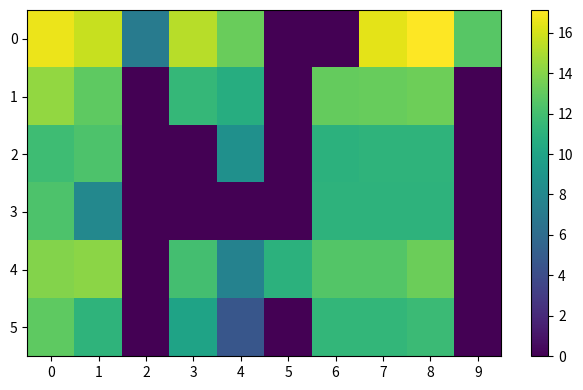

Count the number of categories in the chart.

10